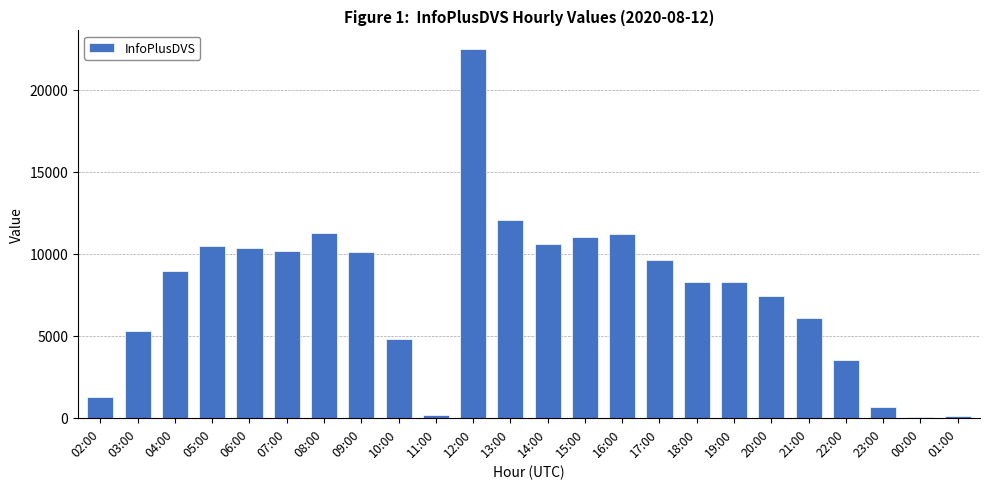

What is the ratio of the value at 02:00 to the value at 22:00?

0.4